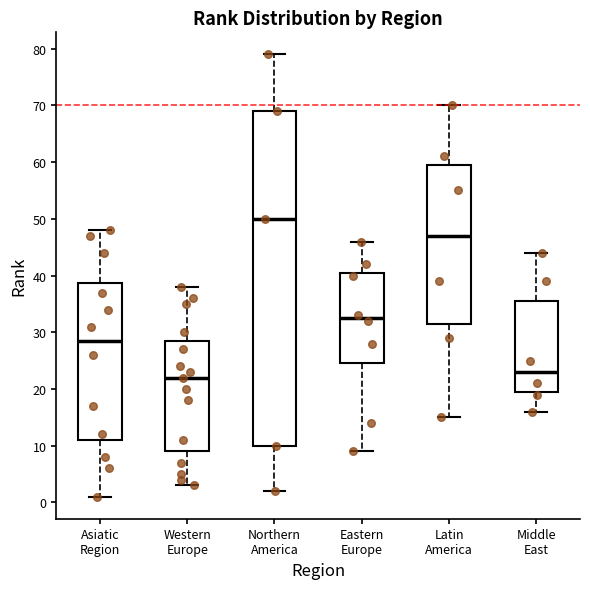

Where does the median line of the box for Asiatic Region sit on the y-axis? The values are not printed on the chart, so give them approximately, as read against the axis.

29